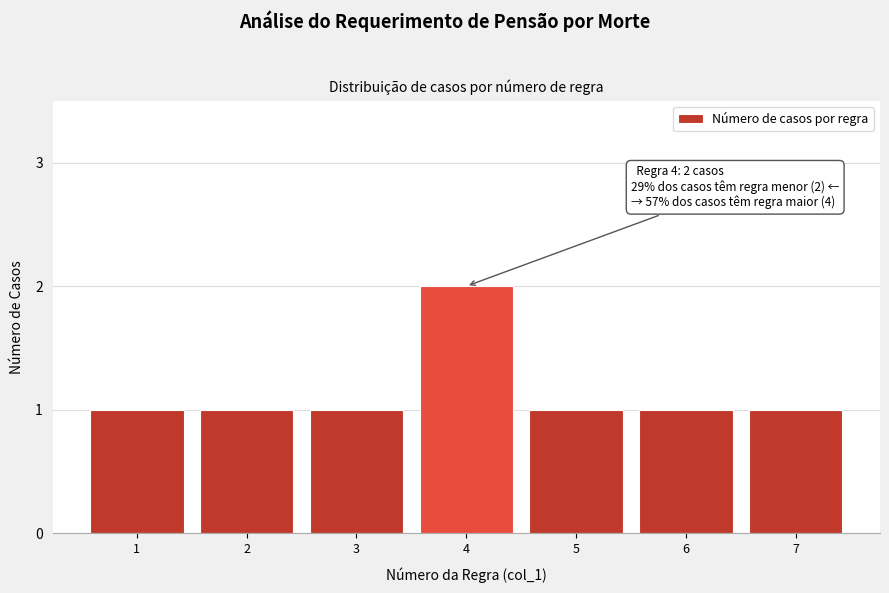

Reading left to right, list all the values displayed in this chart.

1=1	2=1	3=1	4=2	5=1	6=1	7=1